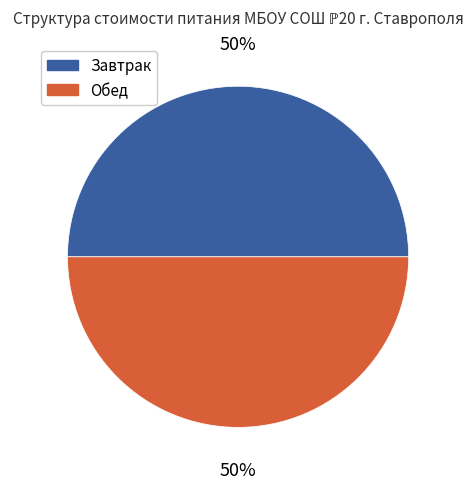

How many slices are in this pie chart?

2